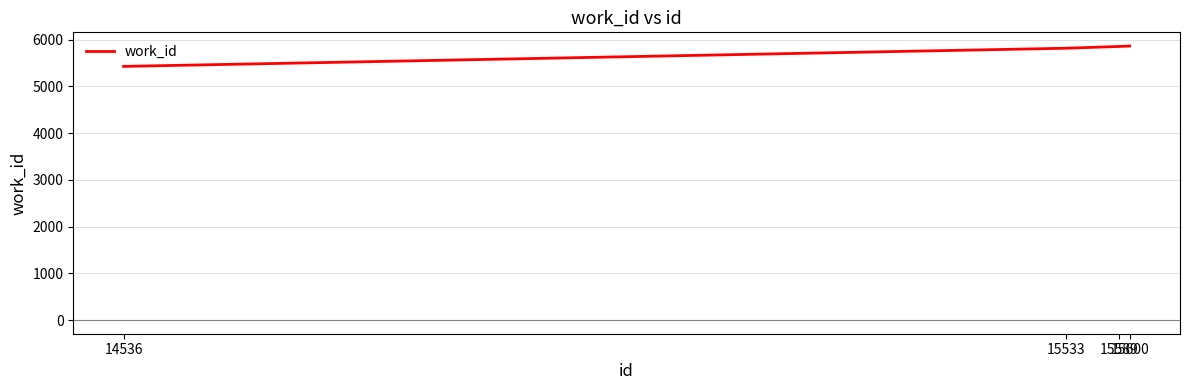

What is the maximum value shown in the chart?

5866